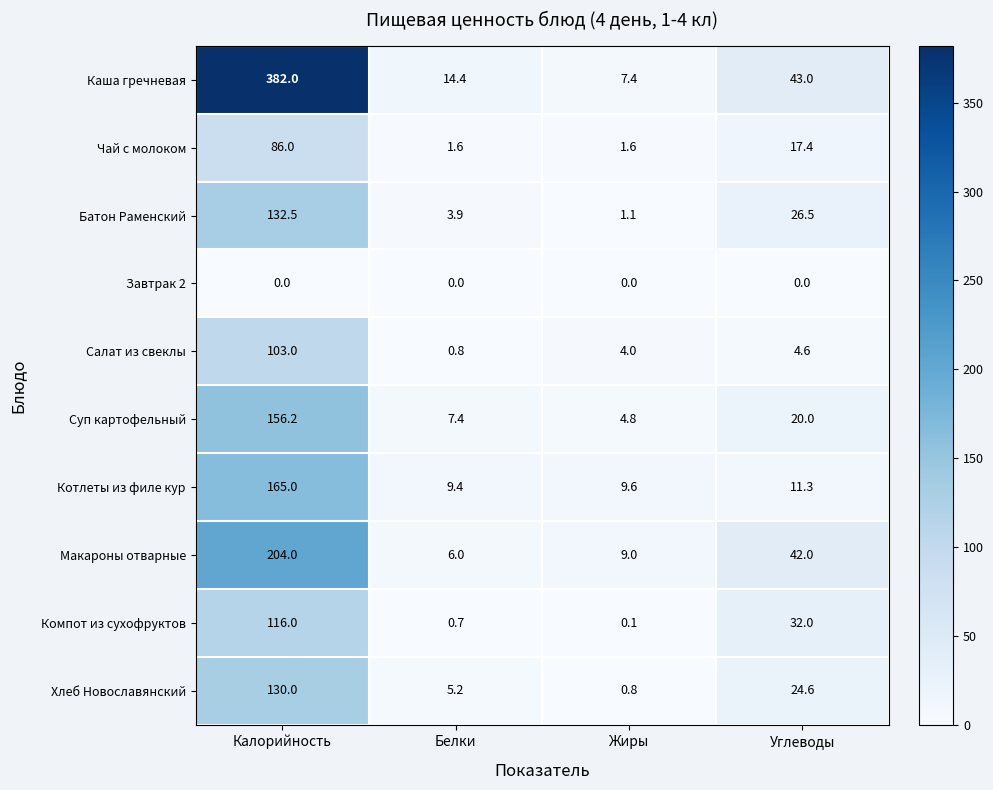

Which series has the largest total across all categories?

Каша гречневая